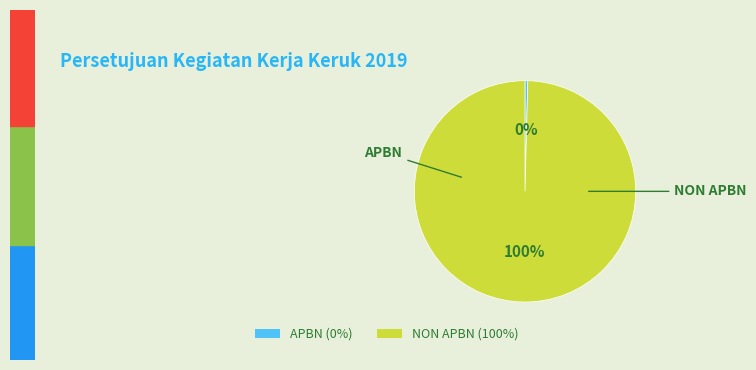

To the nearest percent, what portion does NON APBN represent?

100%